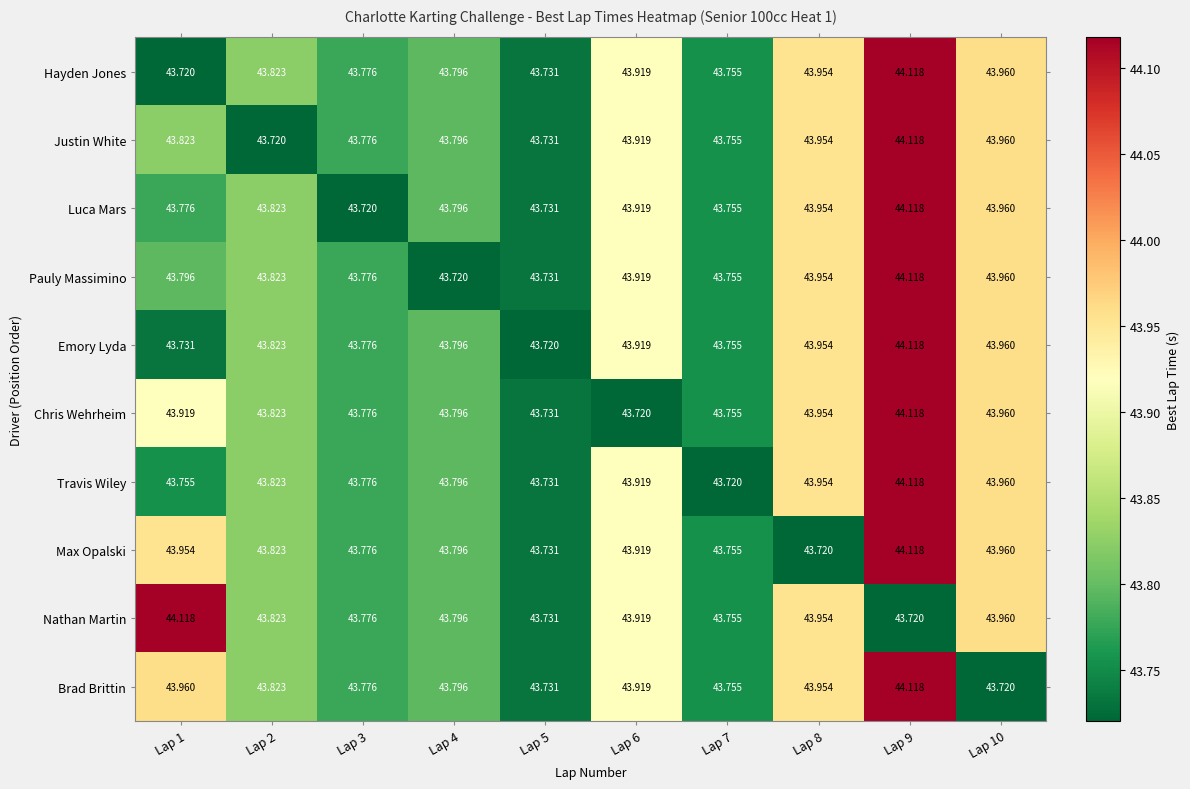

Is the value of Brad Brittin at Lap 8 greater than the value of Luca Mars at Lap 3?

Yes